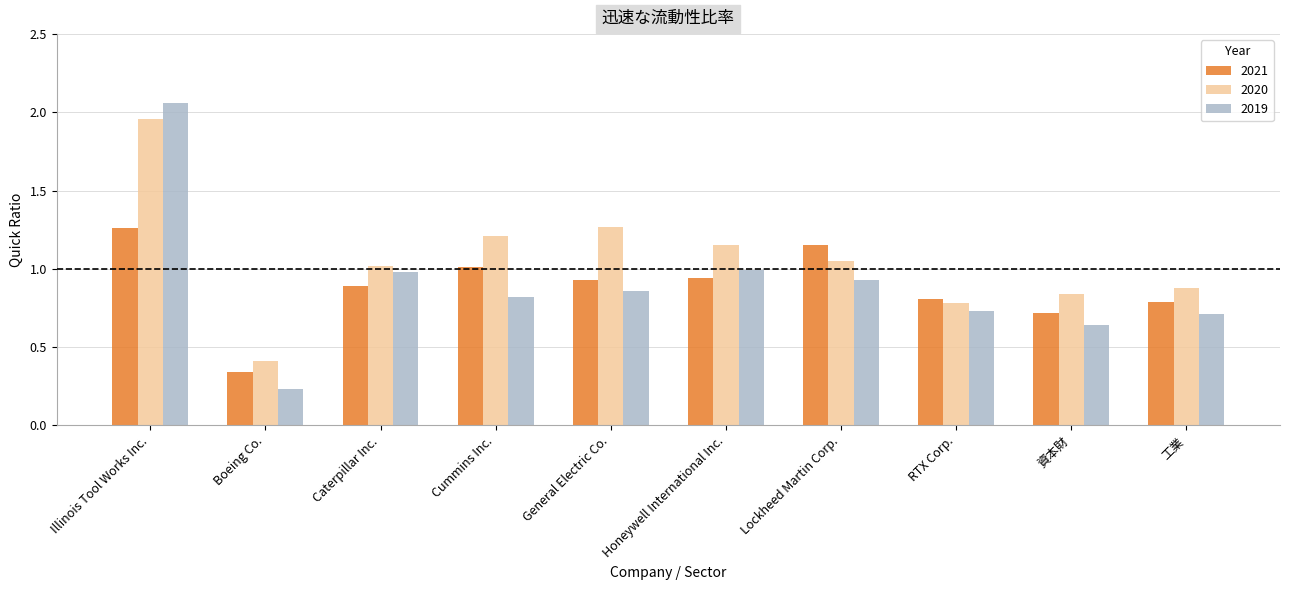

How many distinct data groups are displayed?

3